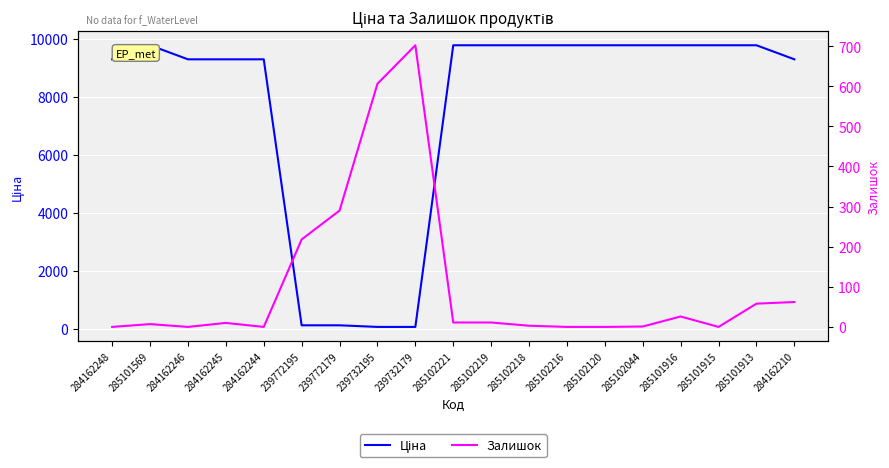

Where is the first local minimum for Залишок?

284162246